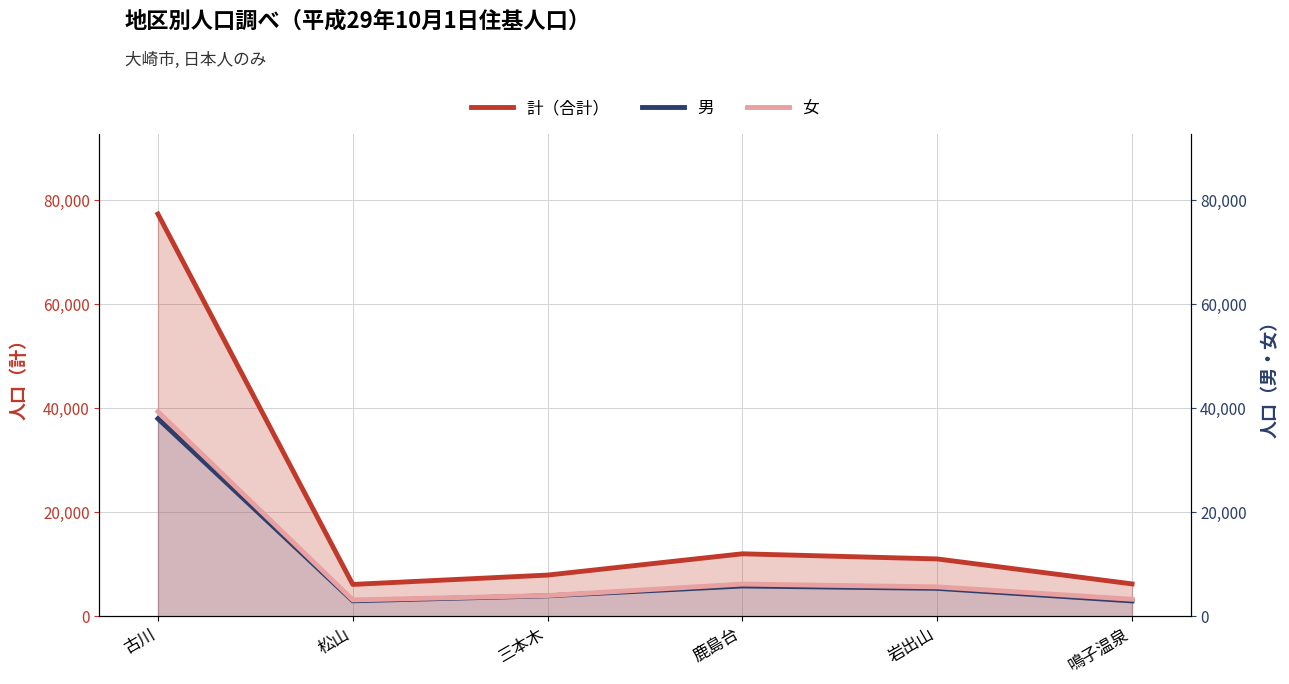

What is the label of the 4th point from the left?

鹿島台